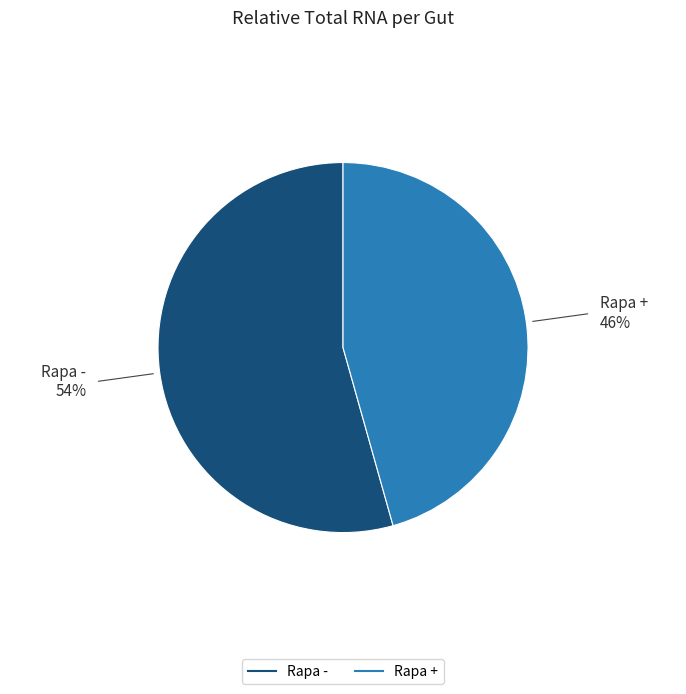

Is there a majority slice in this chart?

Yes